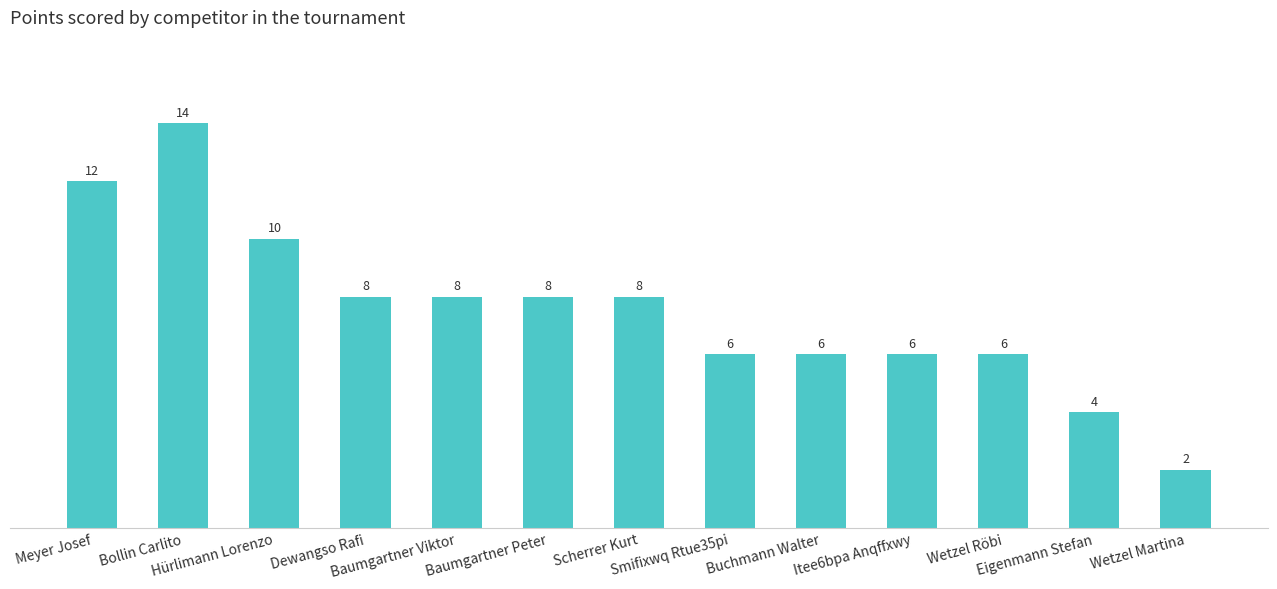

Reading left to right, transcribe all the data shown in this chart.

12	14	10	8	8	8	8	6	6	6	6	4	2